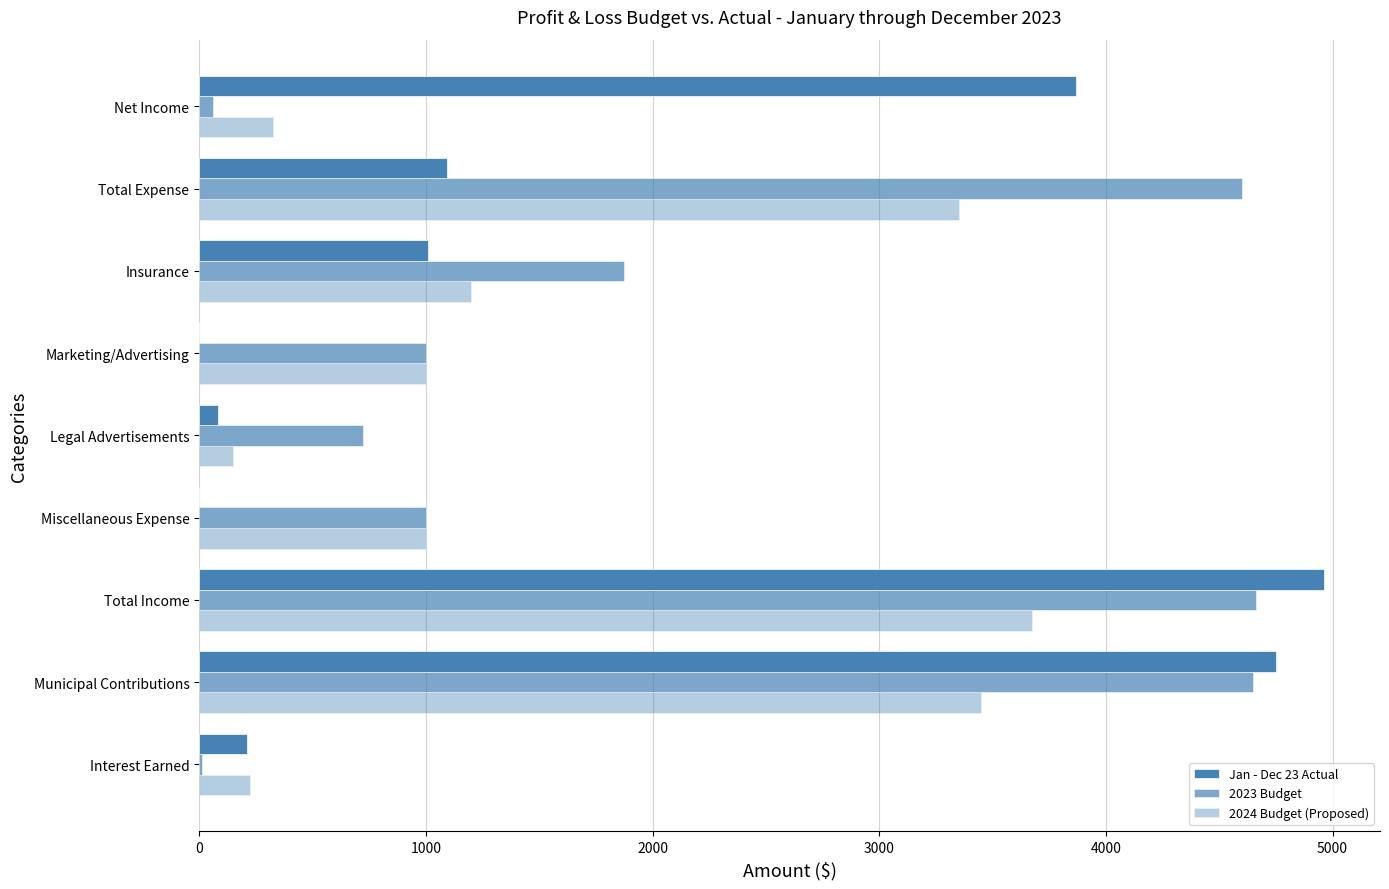

Are the bars horizontal?

Yes